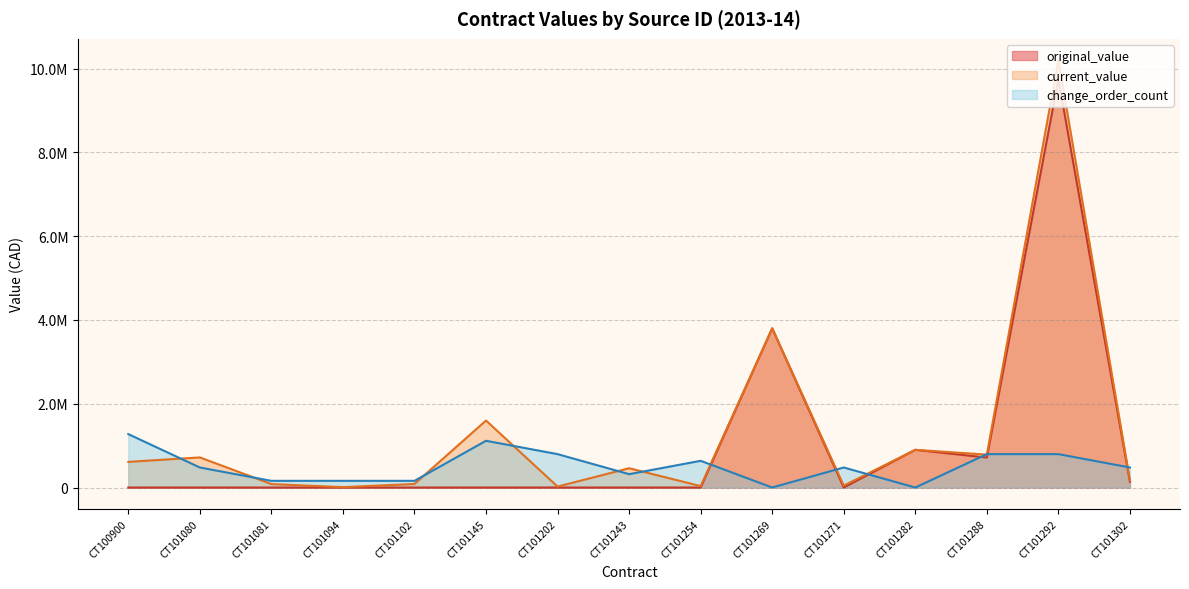

Between CT101269 and CT100900, which is larger?

CT101269